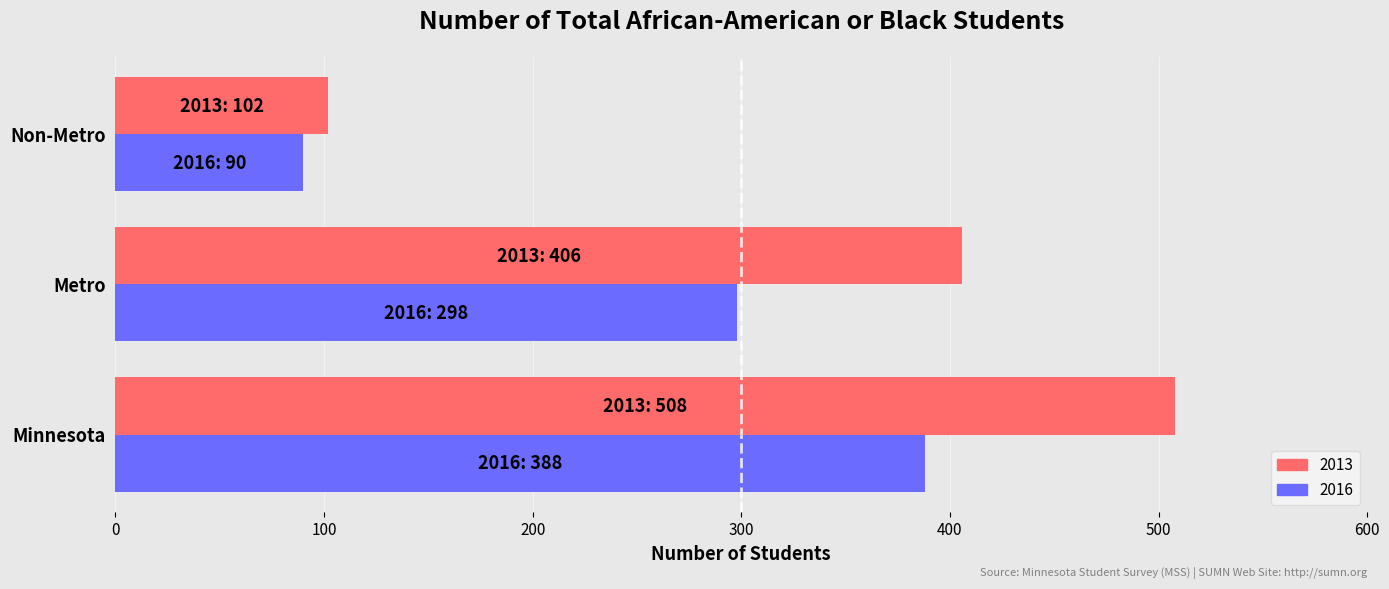

Which series has the largest total across all categories?

2013